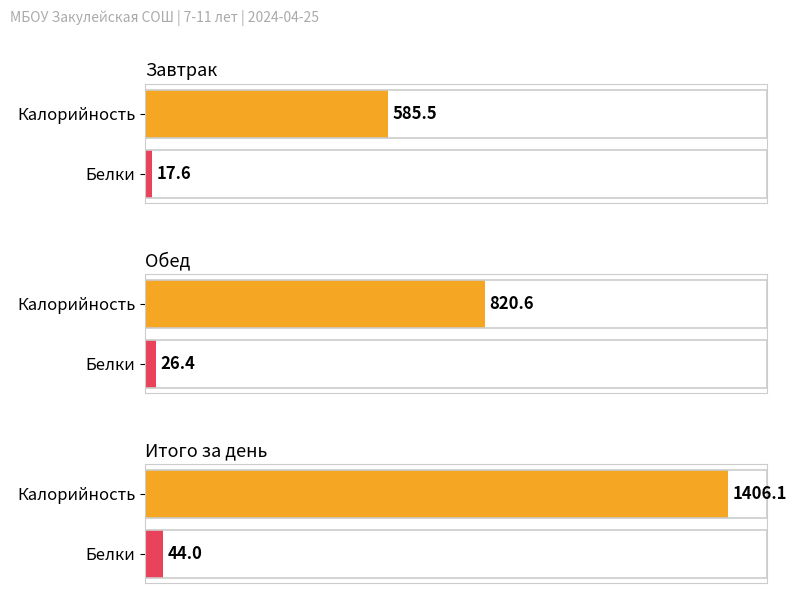

Reading left to right, what are all the values shown in this chart?

Калорийность: Завтрак=585.5	Обед=820.6	Итого за день=1406.1
Белки: Завтрак=17.6	Обед=26.4	Итого за день=44.0